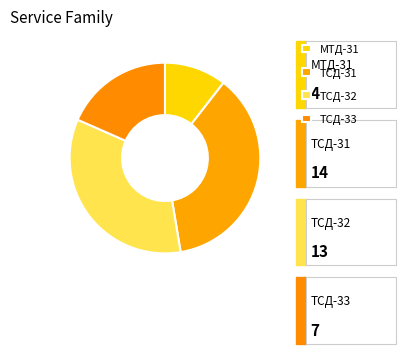

Rank the categories by value from lowest to highest.

МТД-31, ТСД-33, ТСД-32, ТСД-31